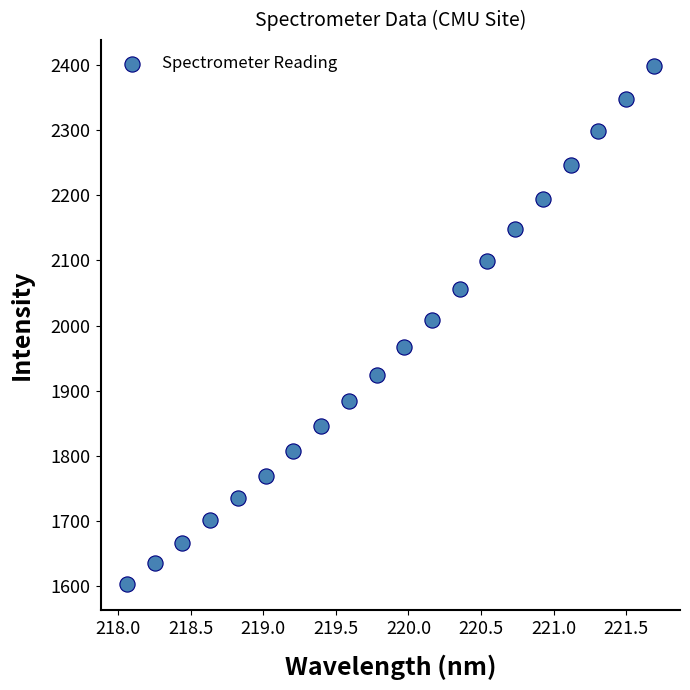

What is the range of X values (max minus min)?

3.6